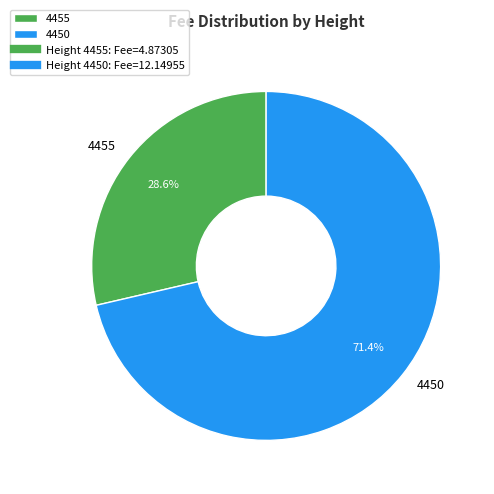

Approximately how many times larger is the value at 4455 compared to 4450?

0.4